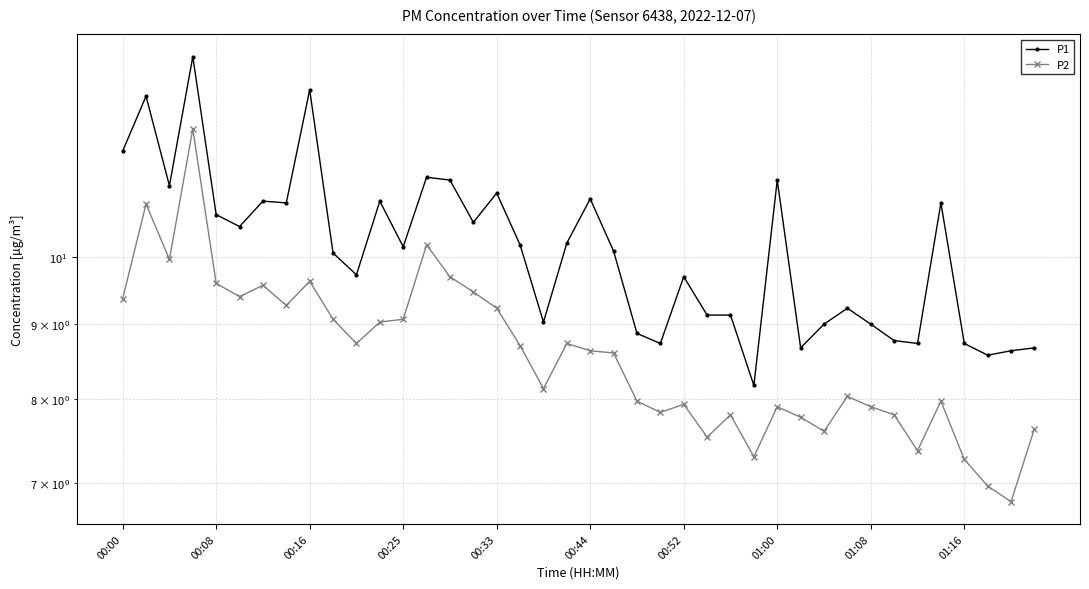

Which series changed the most between 00:25 and 37?

P2